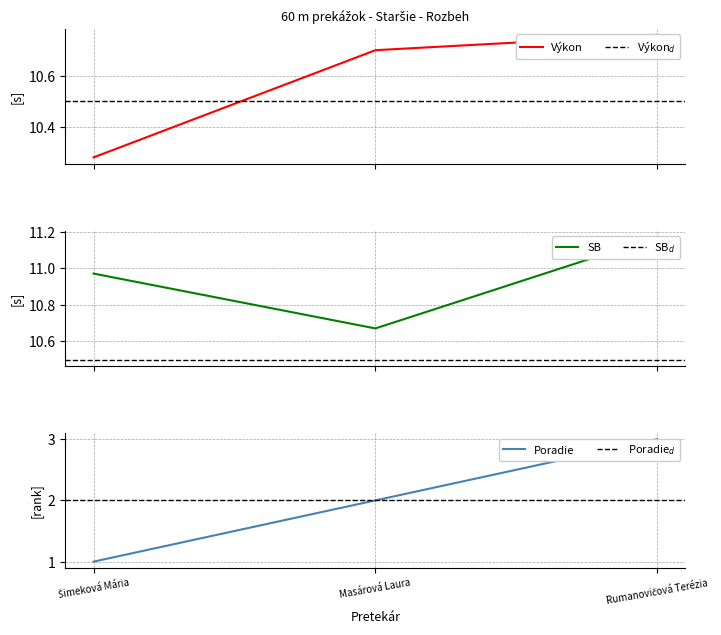

What is the label of the 1st point from the right?

Rumanovičová Terézia